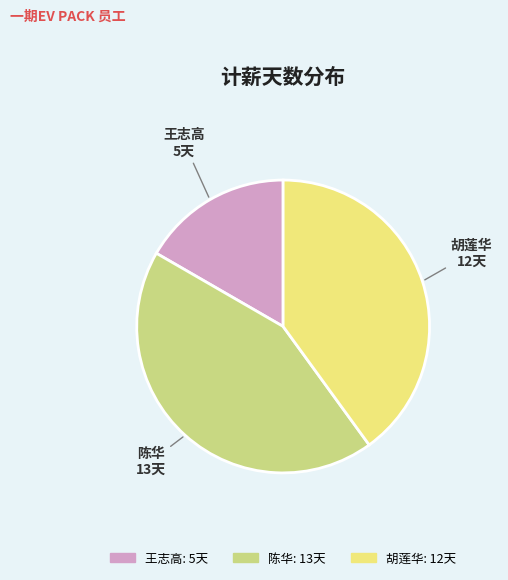

Is it true that 胡莲华 is 31% of the pie?

False